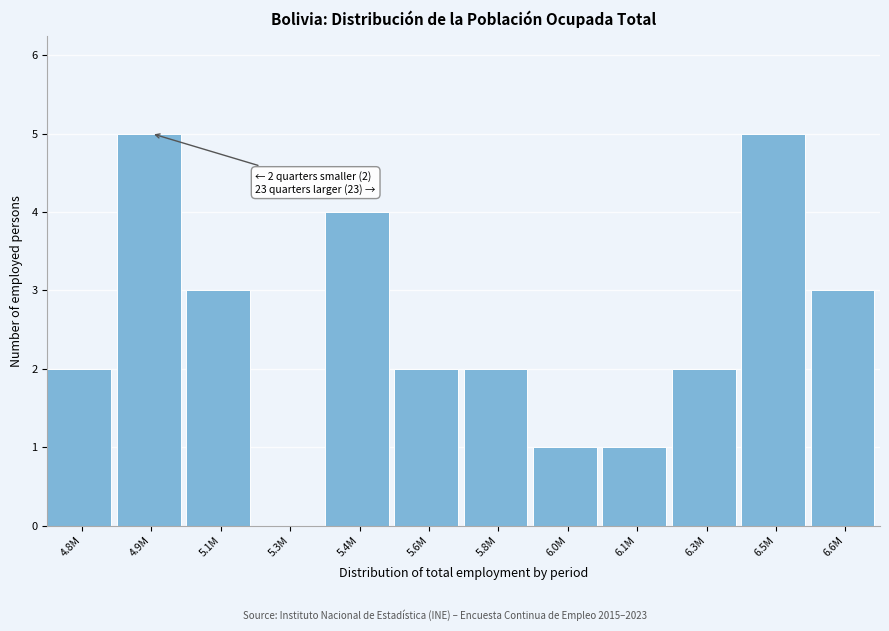

Reading right to left, transcribe all the data shown in this chart.

6.6M=3	6.5M=5	6.3M=2	6.1M=1	6.0M=1	5.8M=2	5.6M=2	5.4M=4	5.3M=0	5.1M=3	4.9M=5	4.8M=2